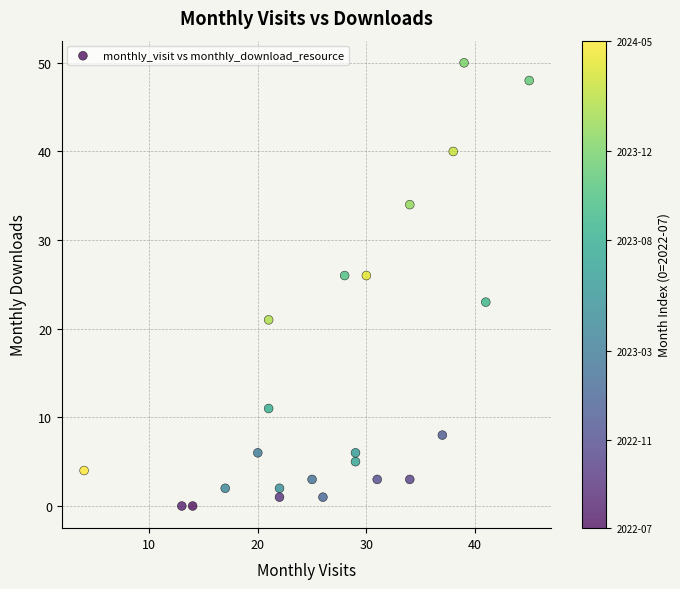

What is the range of X values (max minus min)?

41